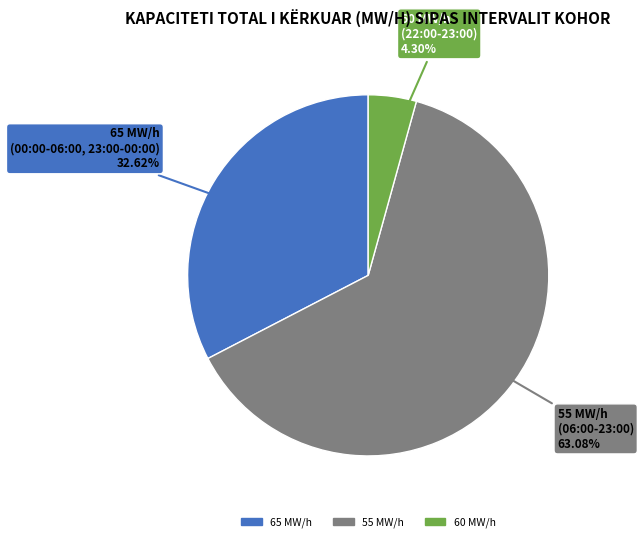

Is there a majority slice in this chart?

Yes